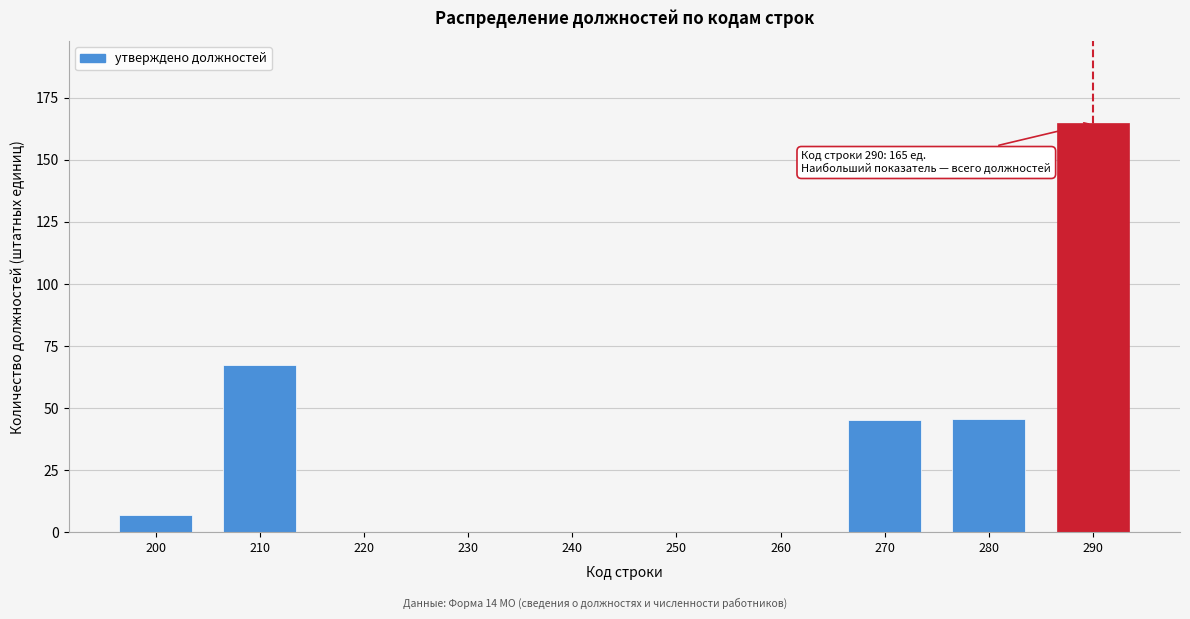

What is the sum of the values at 240 and 290?

164.9